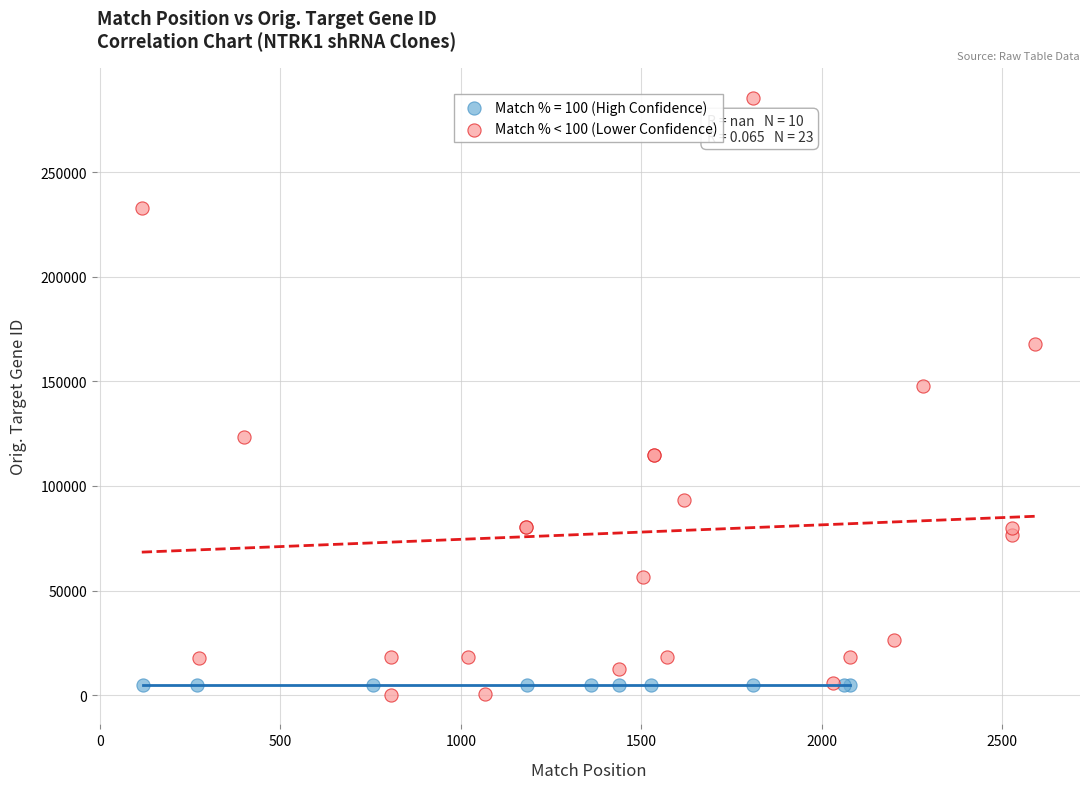

Which series contains the highest Y value?

Match % < 100 (Lower Confidence)